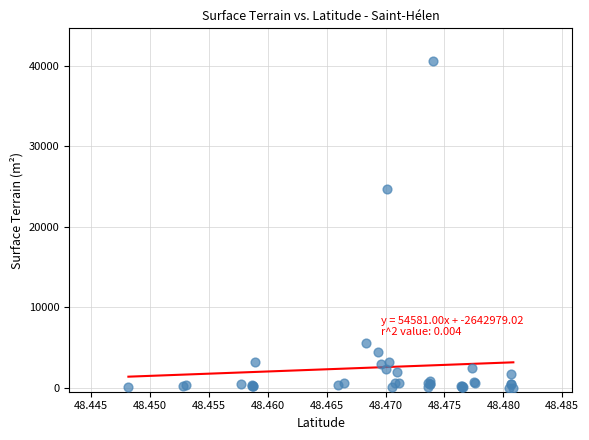

What Y value in the scatter plot is closest to 20302?

24667